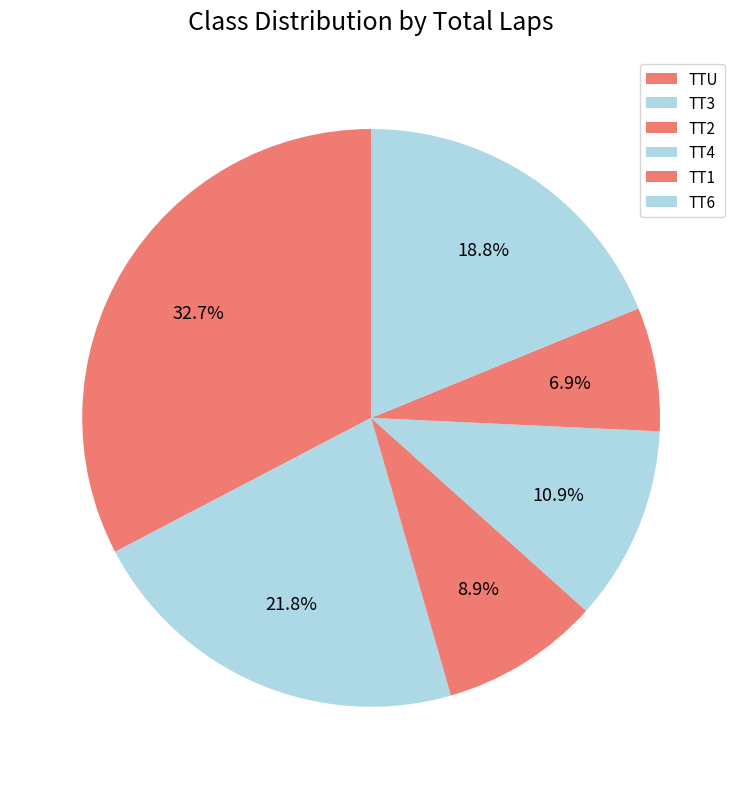

What is the total percentage of TT3 and TT6?

40.6%